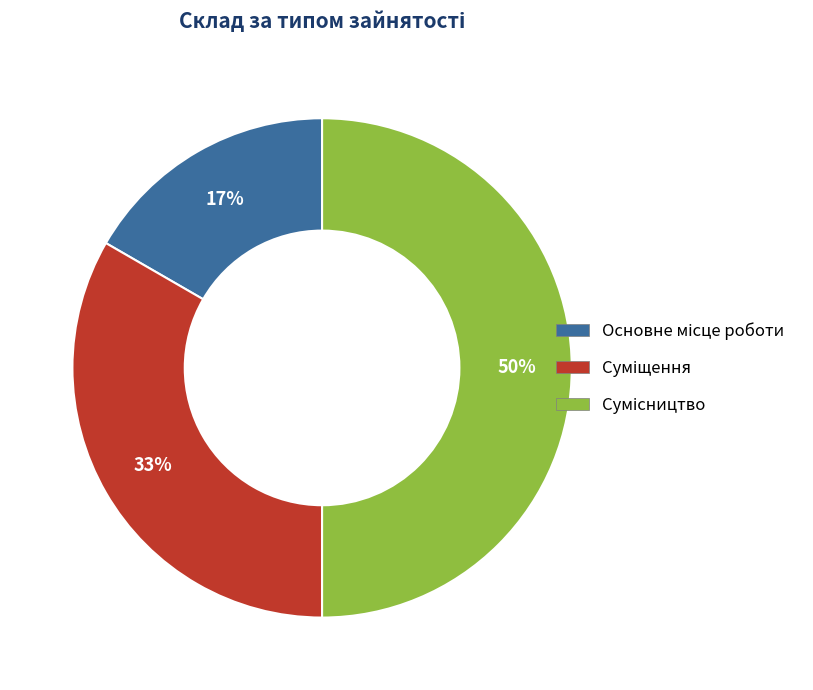

To the nearest percent, what is the difference between the largest and smallest slice percentages?

33%